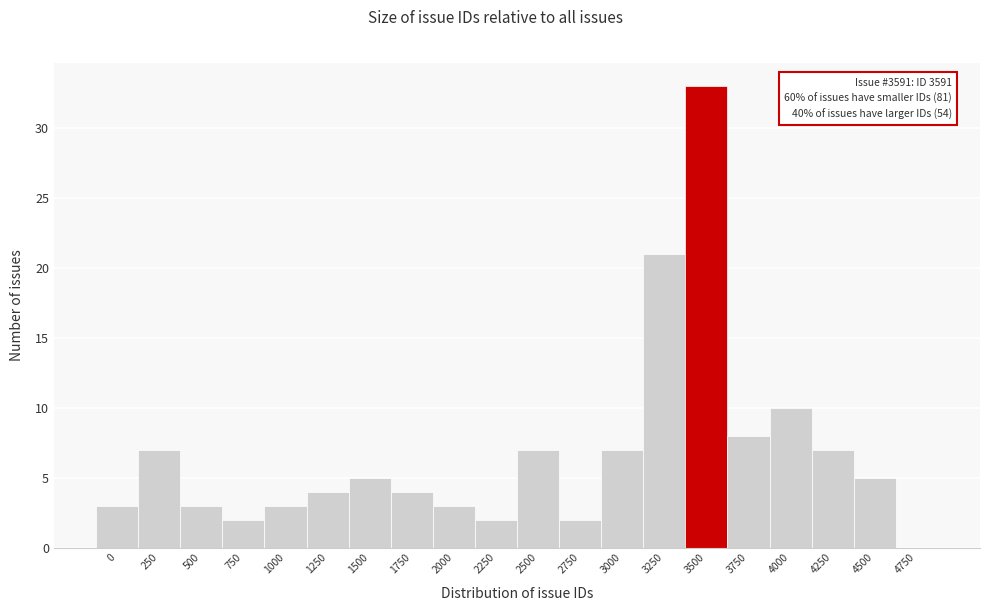

Reading left to right, what are all the values shown in this chart?

0=3	250=7	500=3	750=2	1000=3	1250=4	1500=5	1750=4	2000=3	2250=2	2500=7	2750=2	3000=7	3250=21	3500=33	3750=8	4000=10	4250=7	4500=5	4750=0